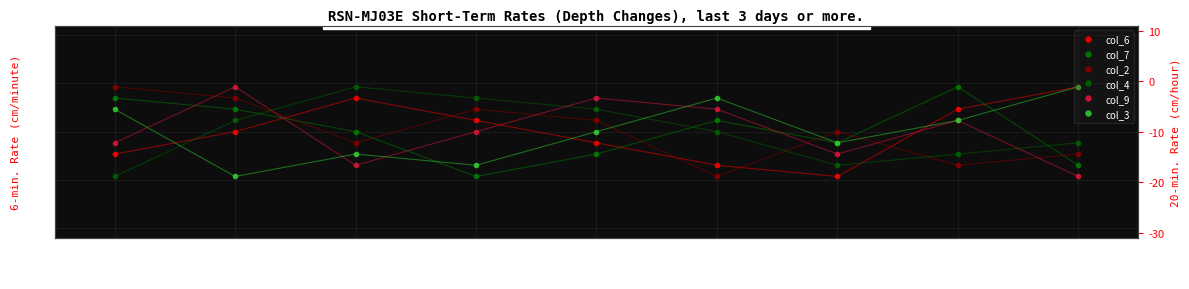

What is the value of the col_6 point at the 6th from the left?

-0.3